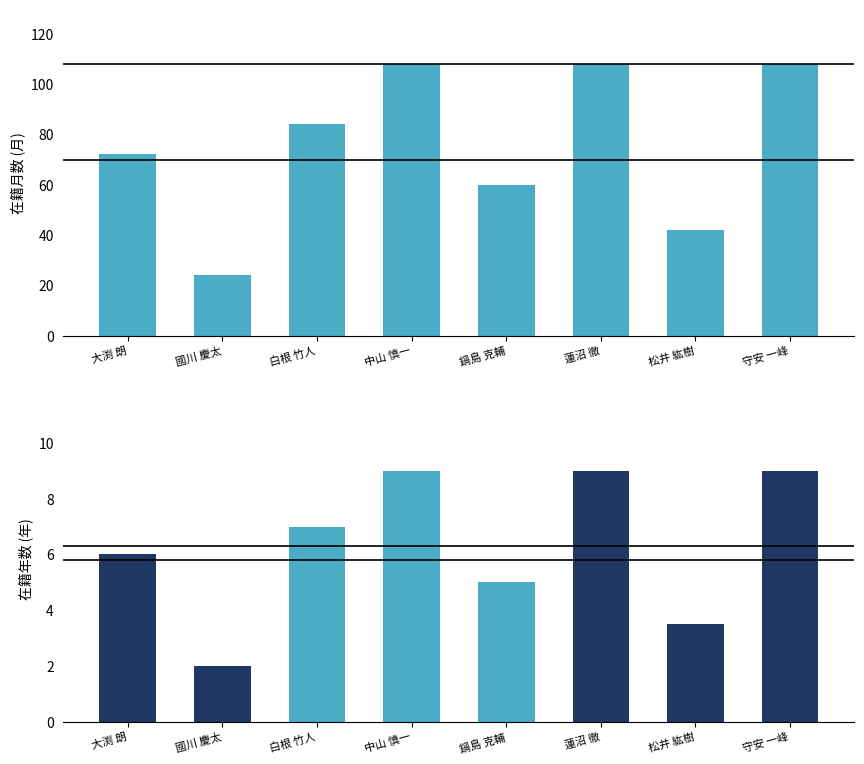

What is the difference between the maximum and minimum values in the 著作合計 series?

7.0